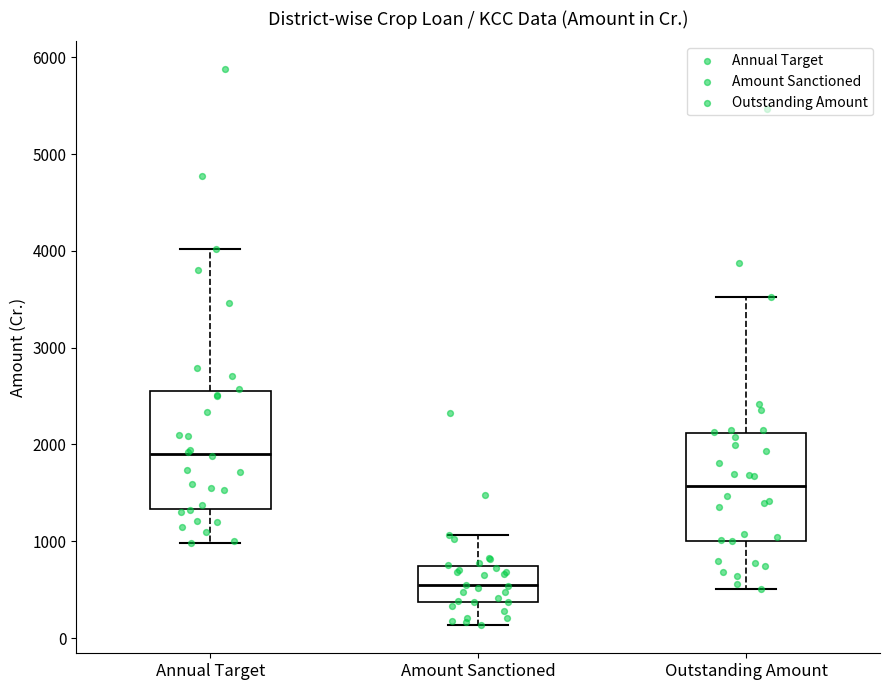

Which box has the highest median line?

Annual Target